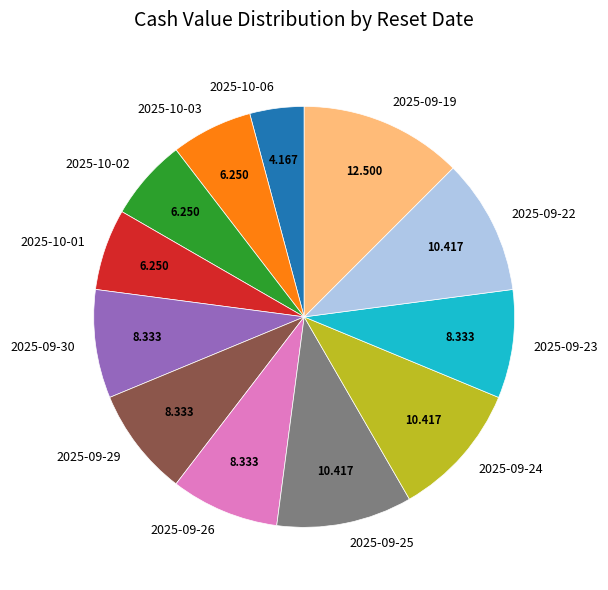

Is it true that 2025-09-26 is 1% of the pie?

False